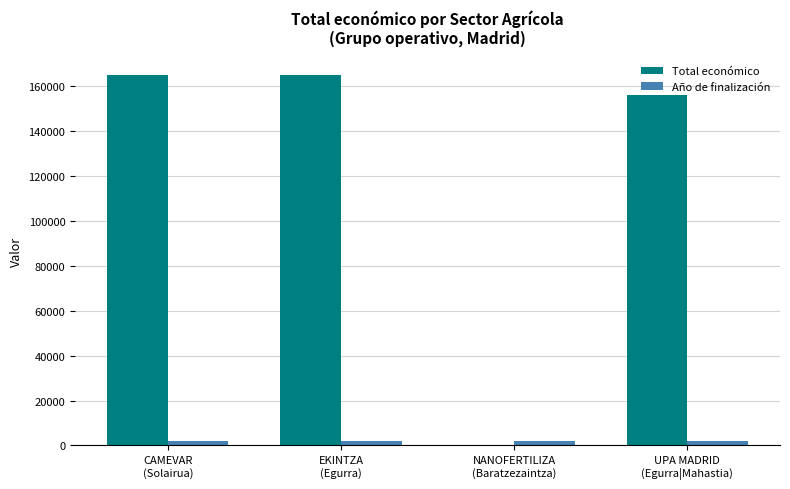

Which series has the largest total across all categories?

Total económico